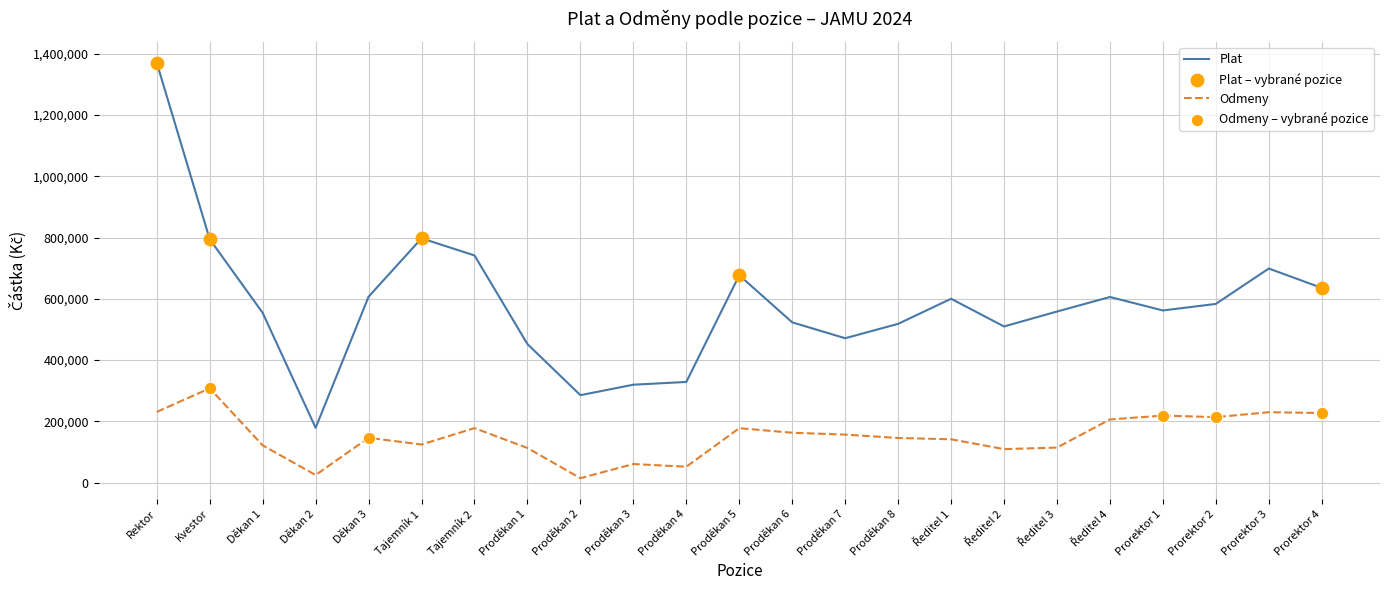

Which series has the widest spread of values?

Plat